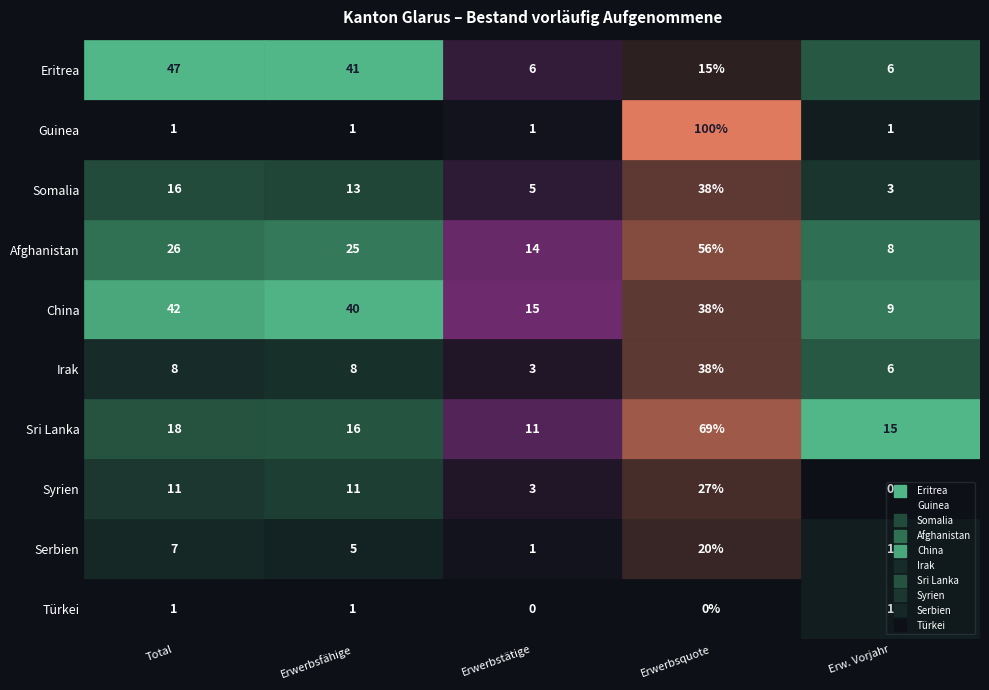

How many distinct data groups are displayed?

10